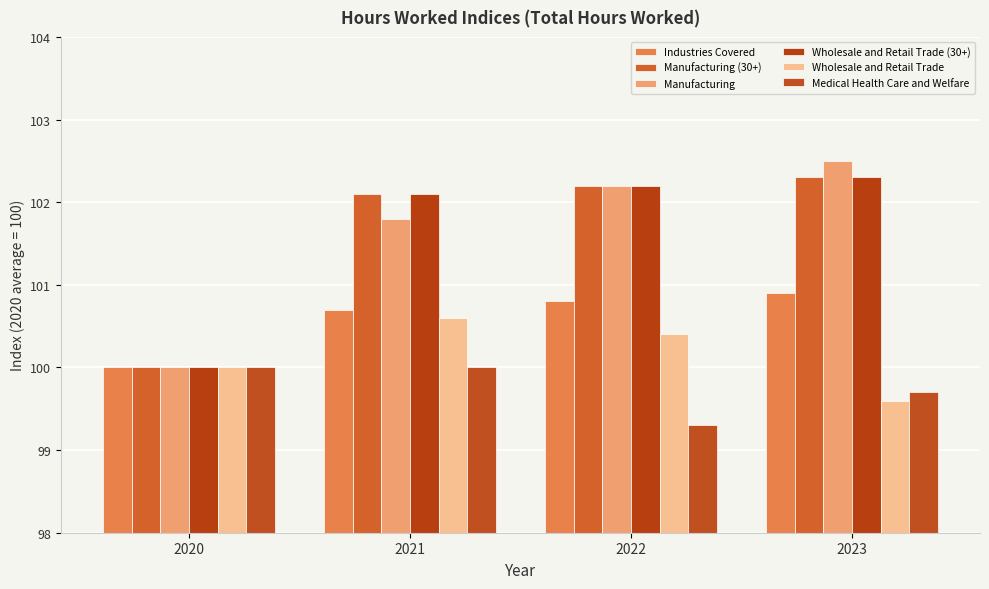

At which category is the sum across all series the highest?

2021